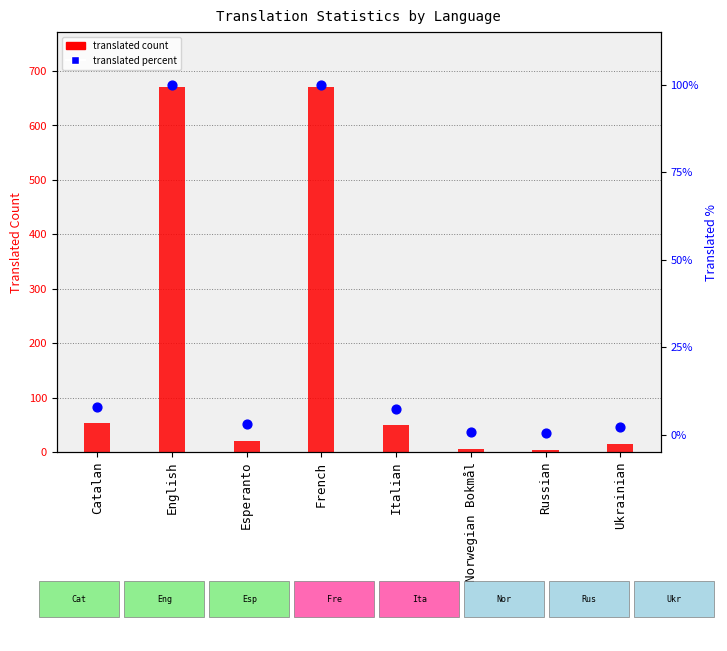

What are all the series names shown in the legend?

translated count, translated percent